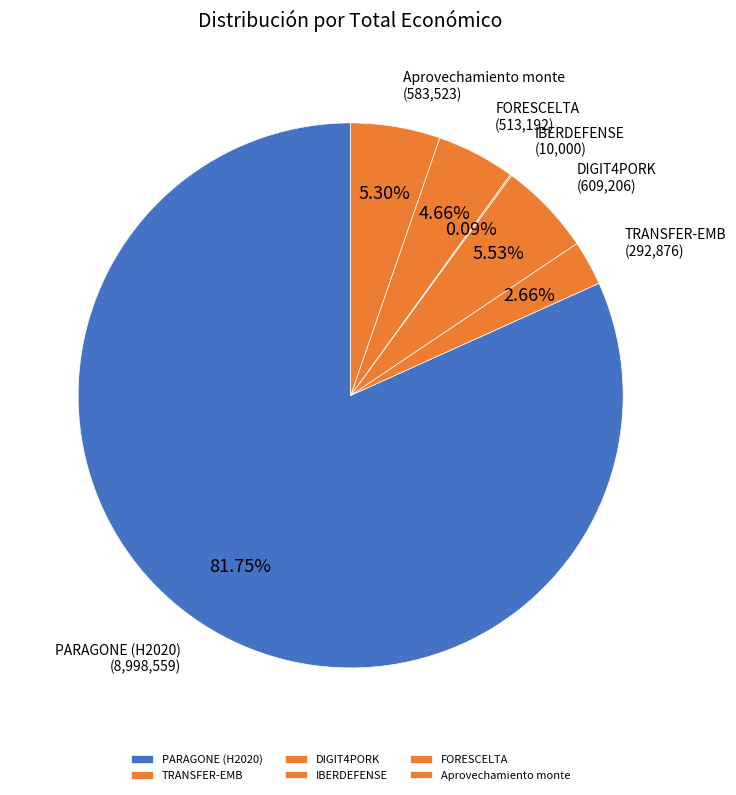

Which category accounts for the majority?

PARAGONE (H2020)